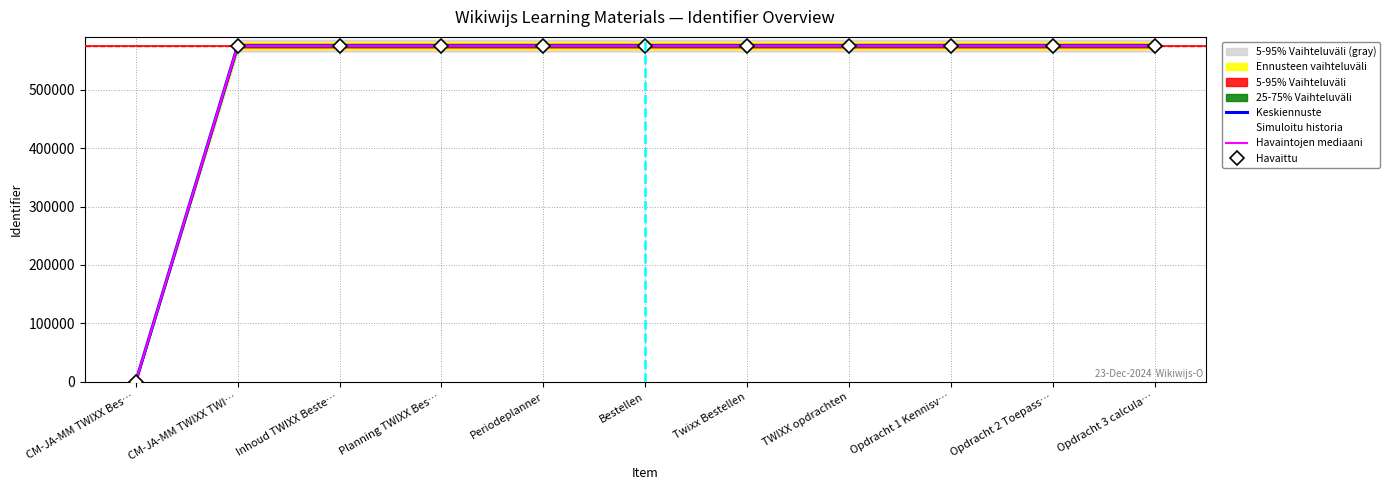

Is it true that Keskiennuste equals 575467.0 at Opdracht 3 calcula…?

True